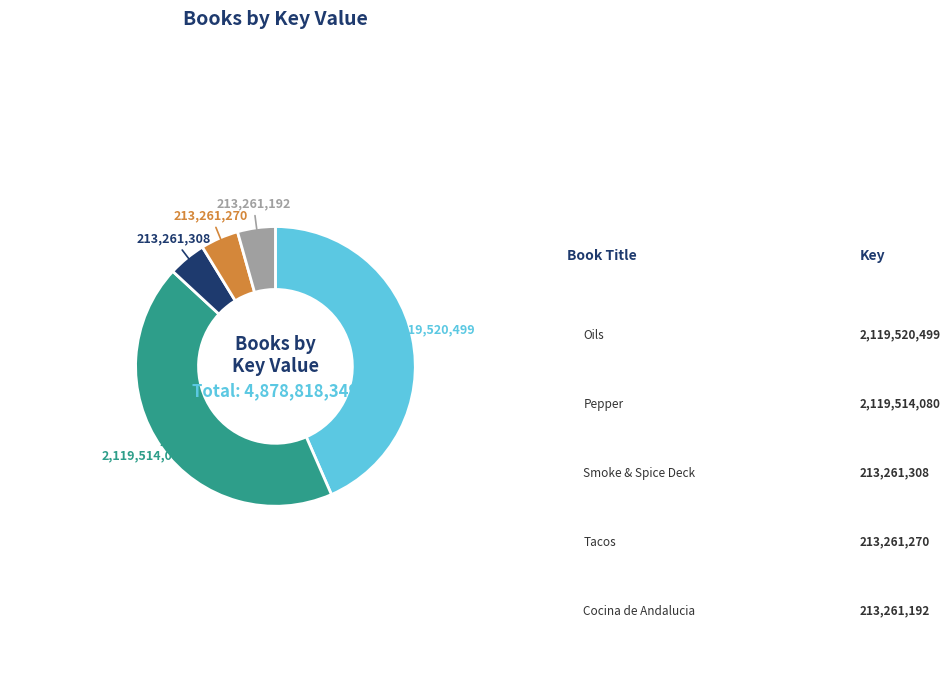

Is there a majority slice in this chart?

No